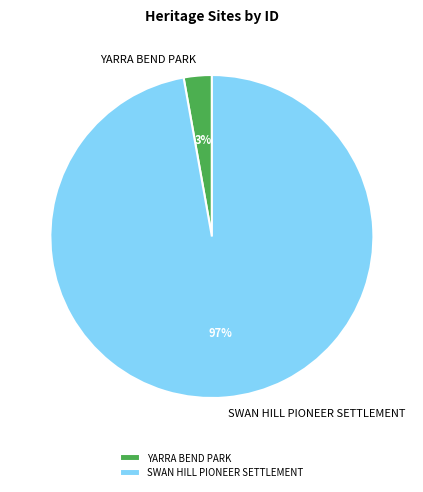

What percentage is the SWAN HILL PIONEER SETTLEMENT slice, to the nearest percent?

97%